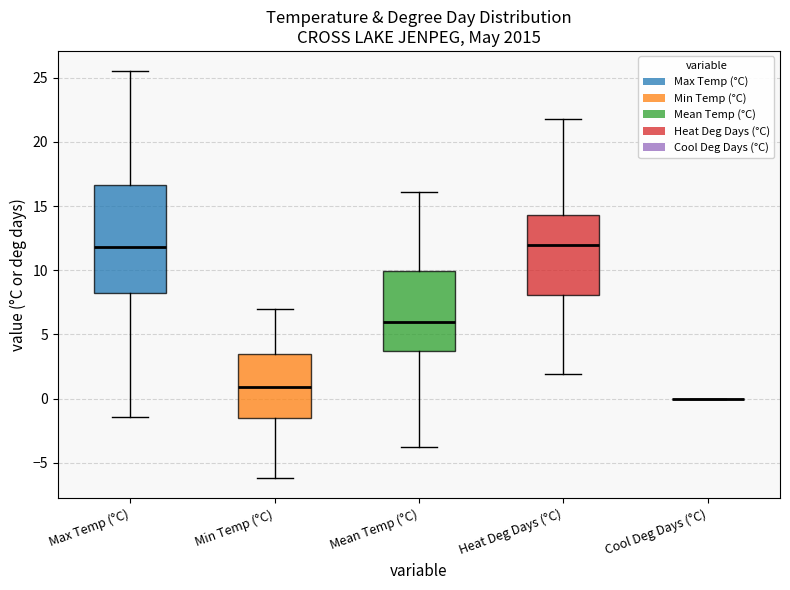

Reading left to right, transcribe this box plot: for each box, give where its median line is, the range the box spans, and where its two whiskers end, as read against the y-axis. The values are not printed on the chart, so give them approximately, as read against the axis.

Max Temp (°C): median 12.0, box 8.5 to 16.5, whiskers -1.5 to 25.5
Min Temp (°C): median 1.0, box -1.5 to 3.5, whiskers -6.0 to 7.0
Mean Temp (°C): median 6.0, box 3.5 to 10.0, whiskers -4.0 to 16.0
Heat Deg Days (°C): median 12.0, box 8.0 to 14.5, whiskers 2.0 to 22.0
Cool Deg Days (°C): box collapsed to a line at 0.0, whiskers 0.0 to 0.0